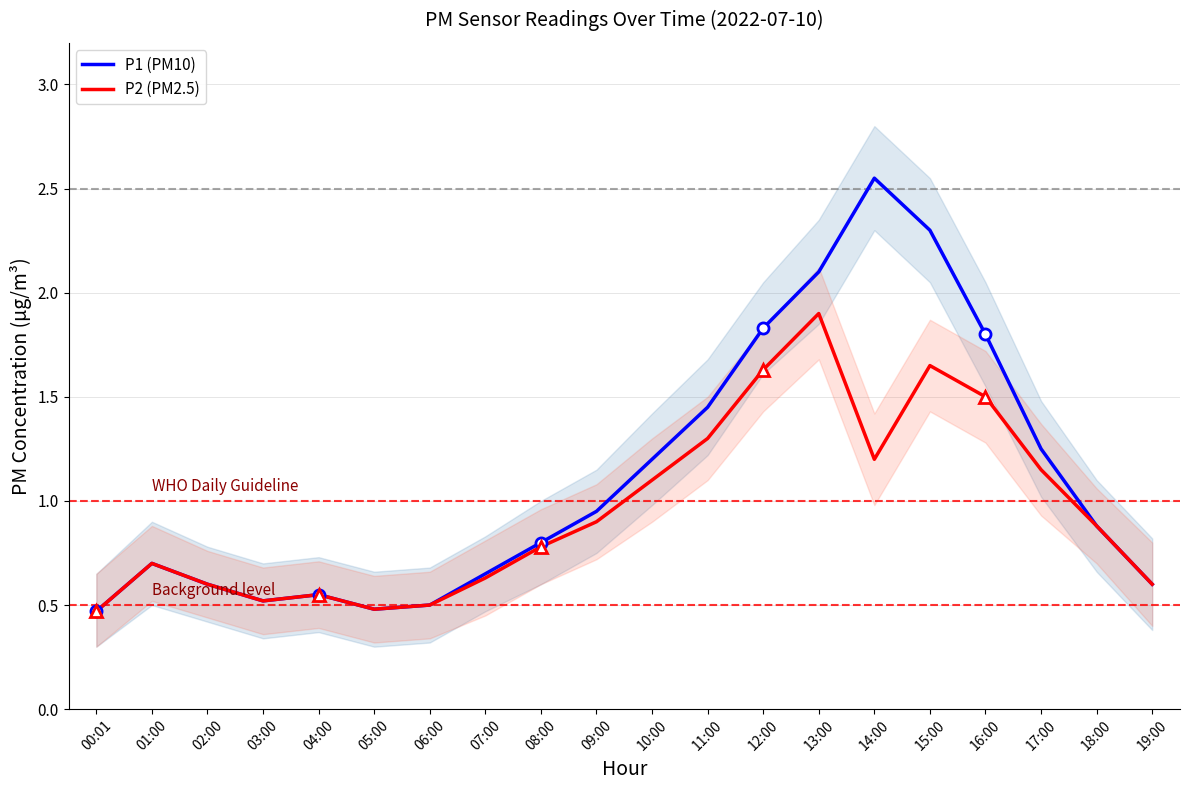

How many interior local valleys does the P2 (PM2.5) series have?

3